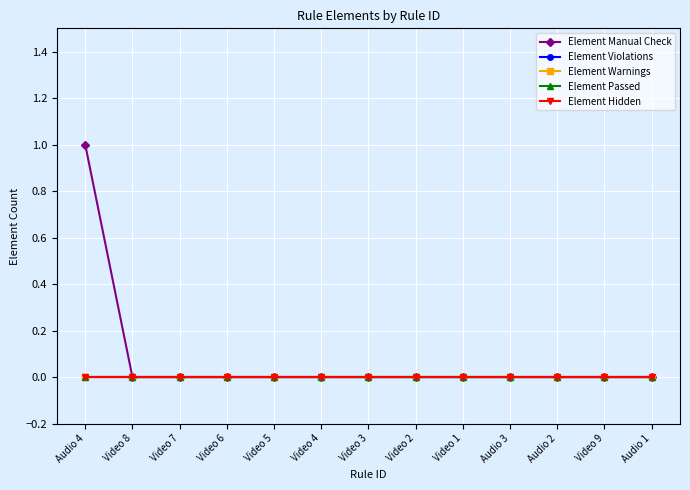

Which label corresponds to the largest value in the chart?

Audio 4